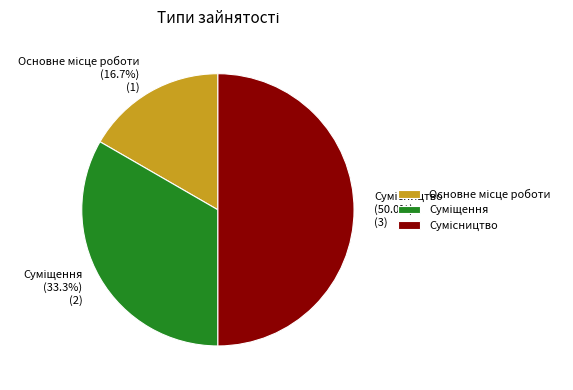

Is Суміщення the majority of the pie?

No